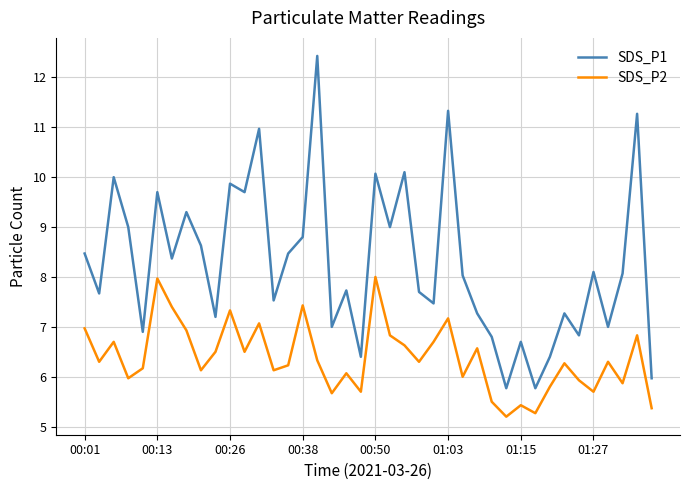

Rank the series by their maximum value, from highest to lowest.

SDS_P1, SDS_P2